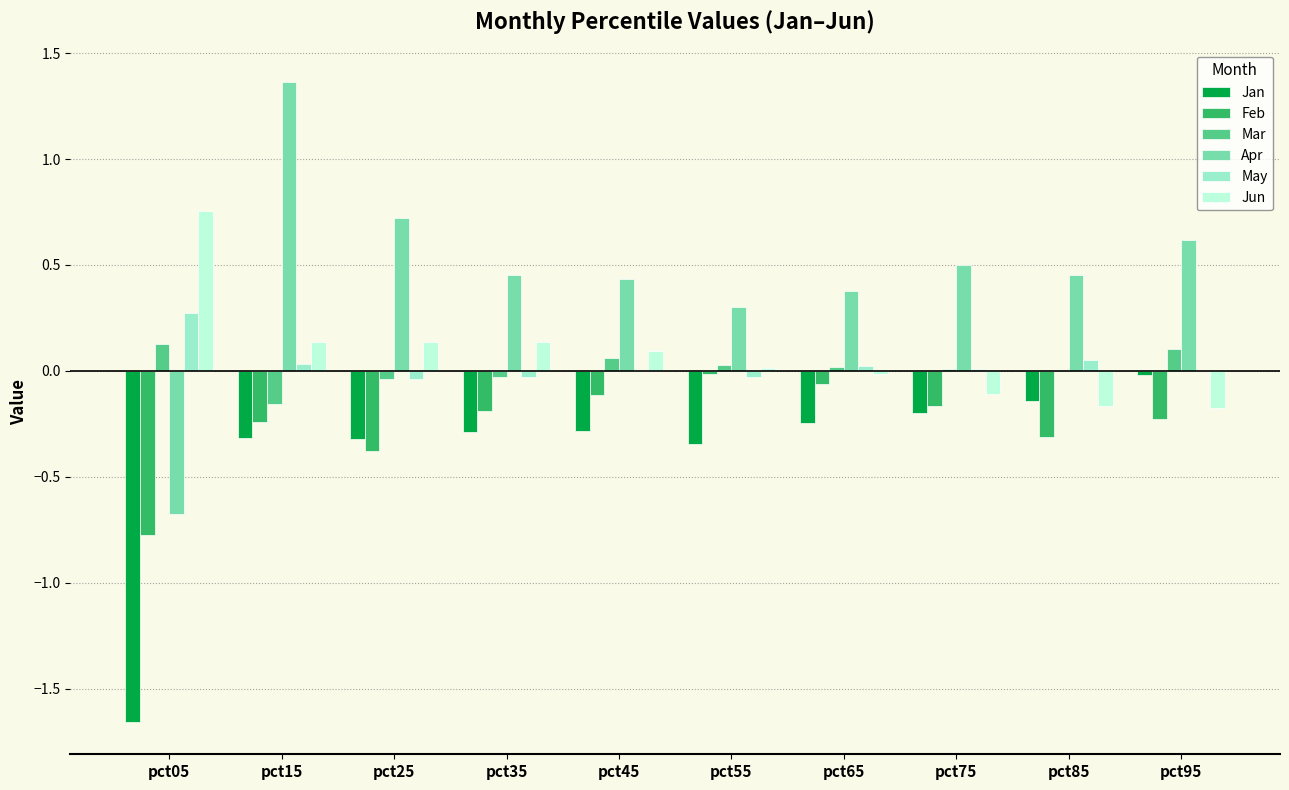

At which label does Apr first exceed 0?

pct15